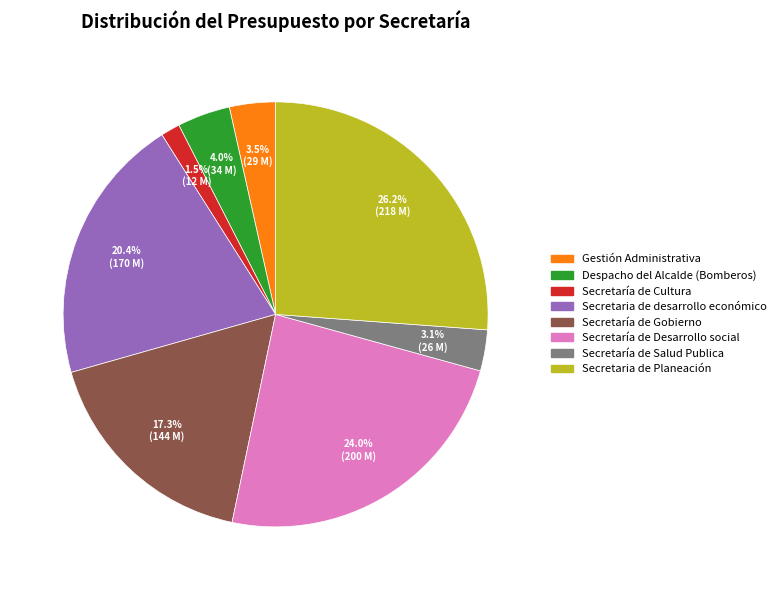

Which category has the biggest portion of the pie?

Secretaria de Planeación